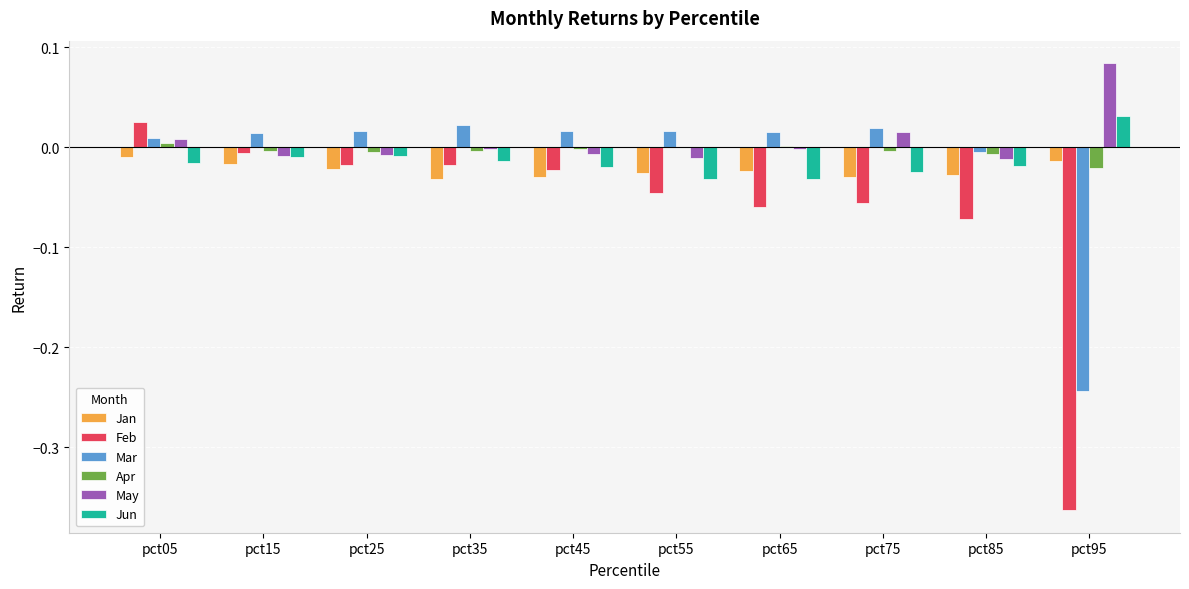

Which series changed the most between pct15 and pct65?

Feb